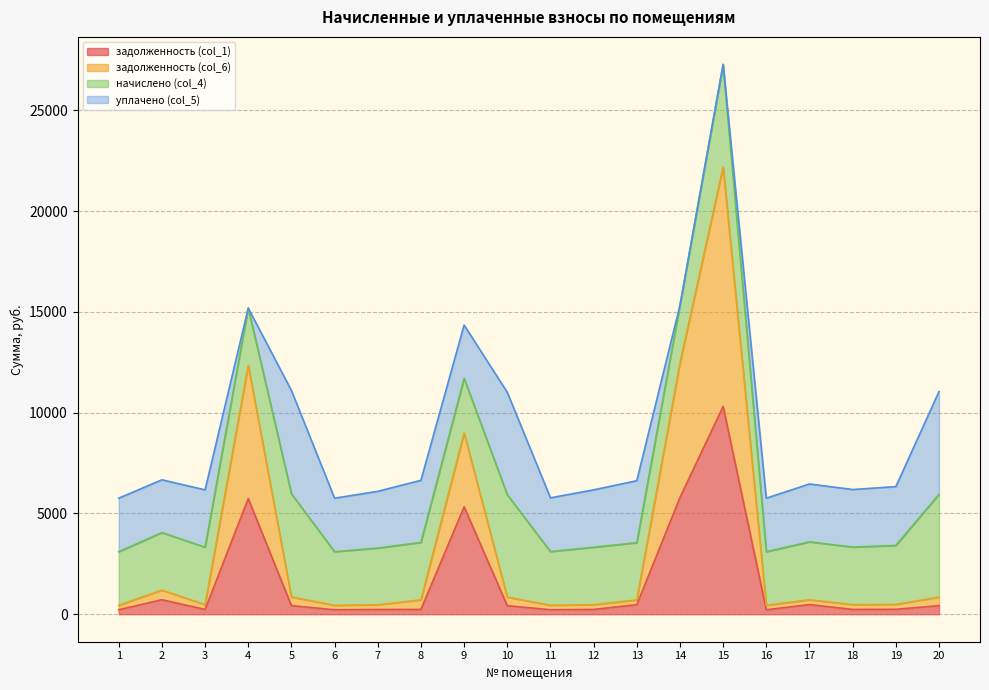

At which category is the sum across all series the highest?

15